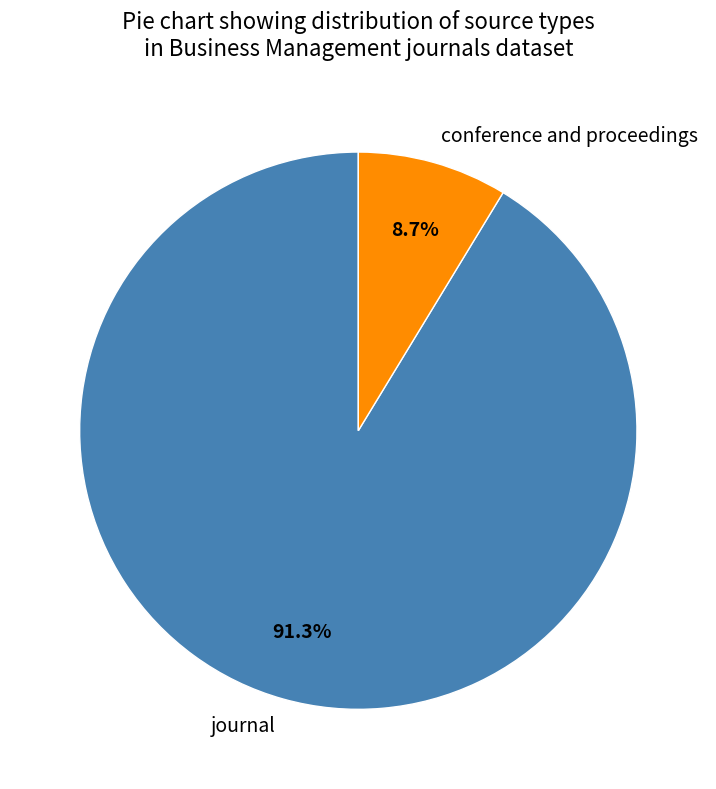

To the nearest percent, what percentage of the pie is journal?

91%